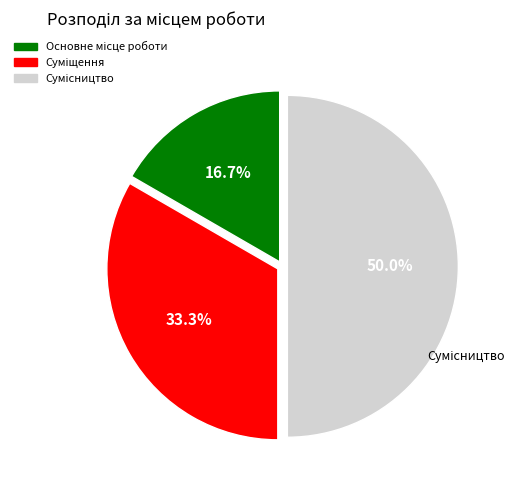

Count the number of slices in the pie.

3